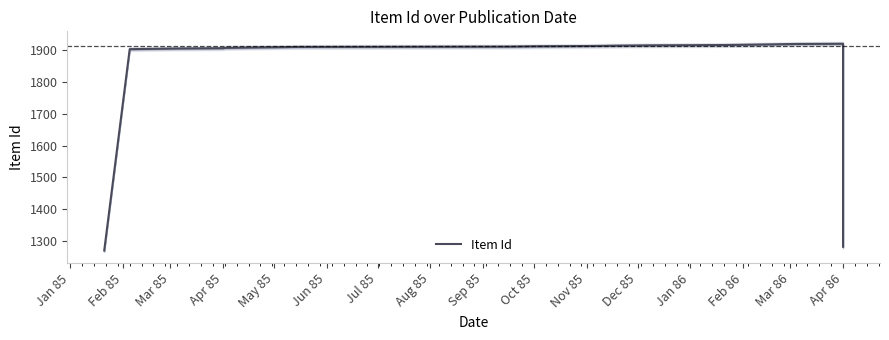

True or false: the data shows 1918.0 at Apr 86.

True